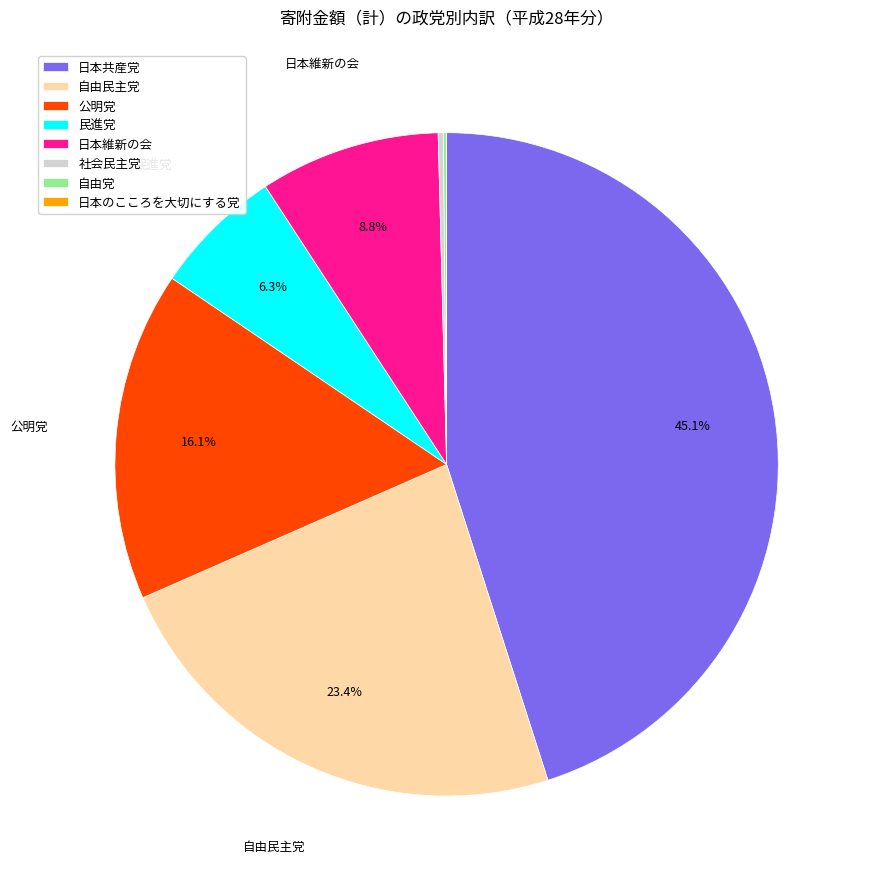

Which slice is the largest?

日本共産党